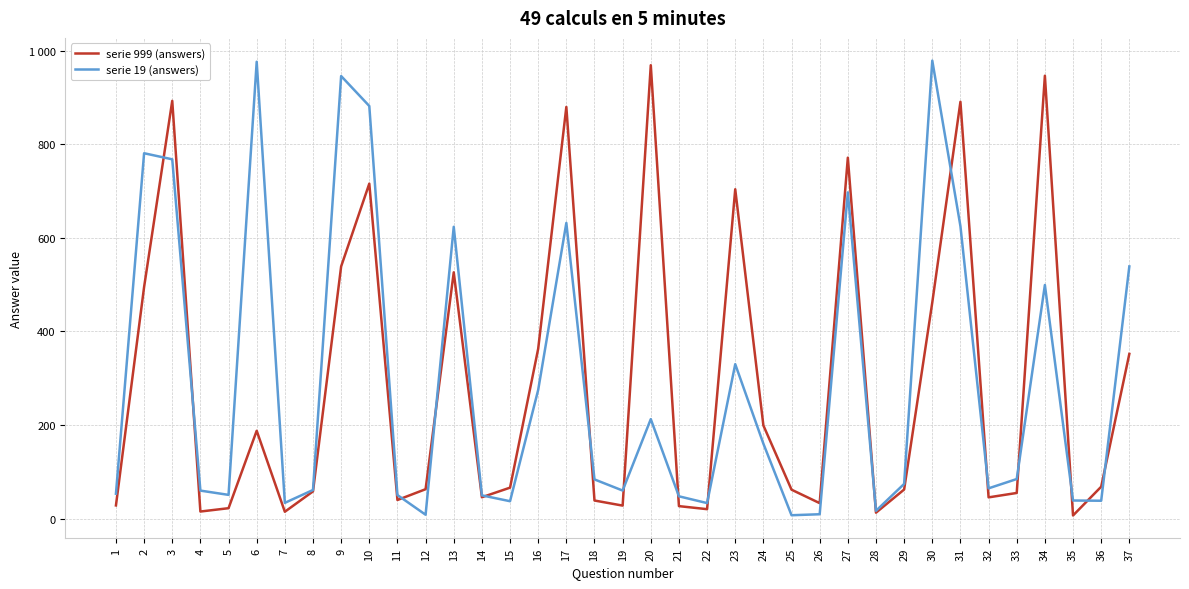

What are all the series names shown in the legend?

serie 999 (answers), serie 19 (answers)